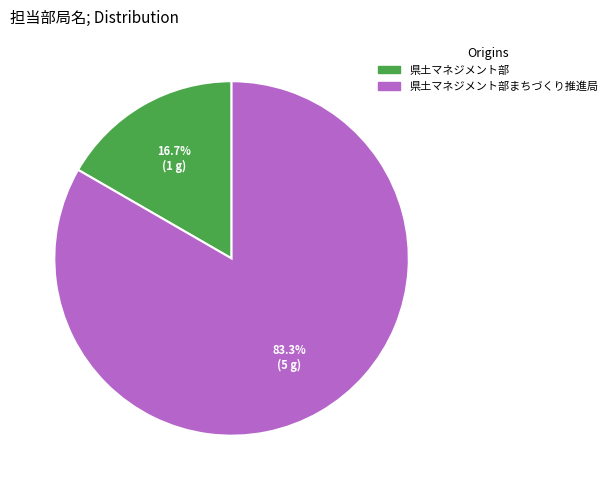

Count the number of slices in the pie.

2